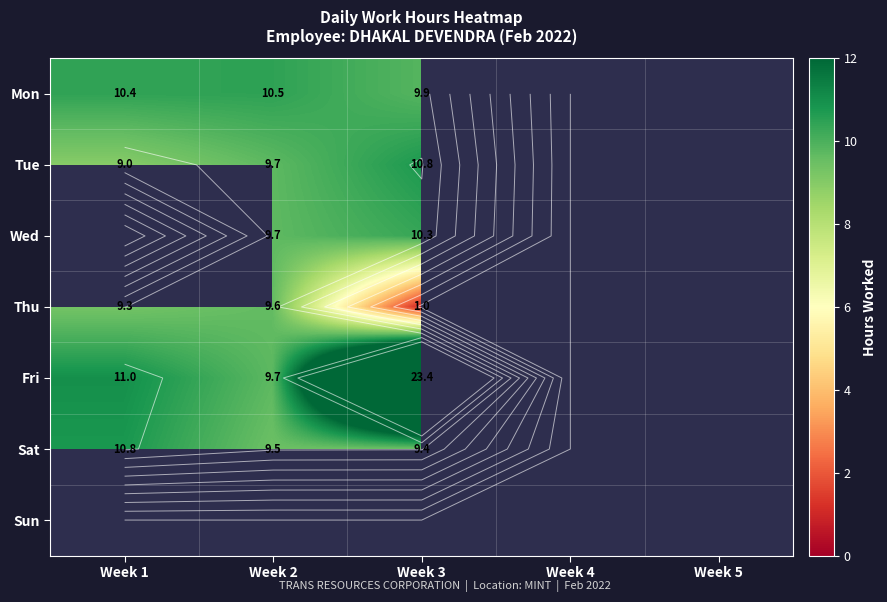

Between Week 1 and Week 2, which is larger?

Week 2